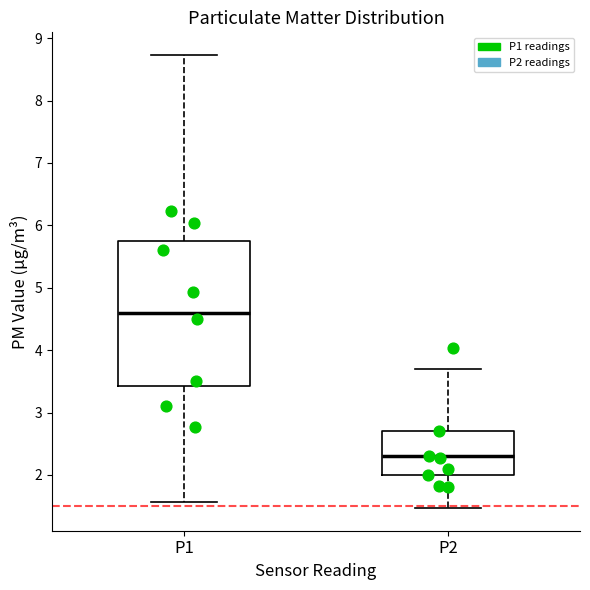

Reading left to right, transcribe this box plot: for each box, give where its median line is, the range the box spans, and where its two whiskers end, as read against the y-axis. The values are not printed on the chart, so give them approximately, as read against the axis.

P1: median 4.6, box 3.4 to 5.8, whiskers 1.6 to 8.7
P2: median 2.3, box 2.0 to 2.7, whiskers 1.5 to 3.7